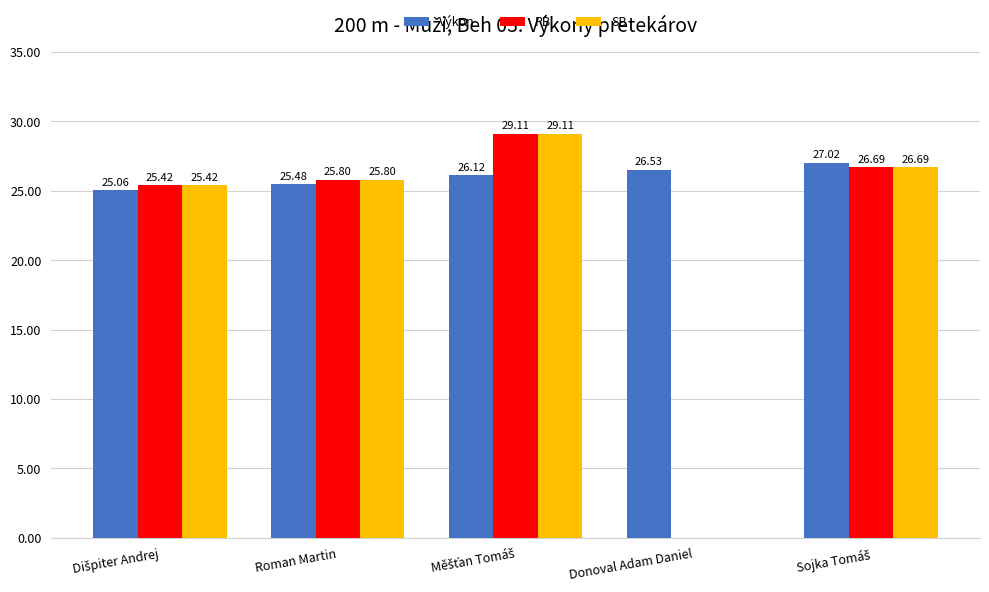

What is the total value across all series at Roman Martin?

77.1